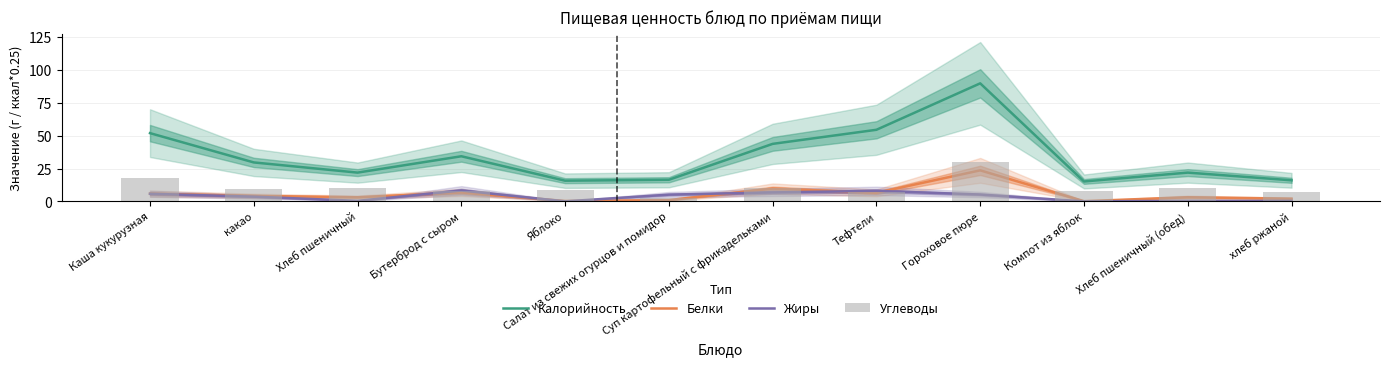

At which category is the sum across all series the highest?

Гороховое пюре